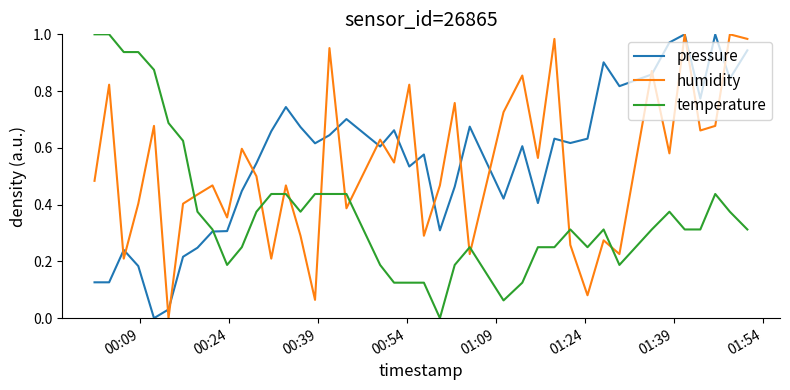

True or false: temperature and humidity intersect in this chart.

True